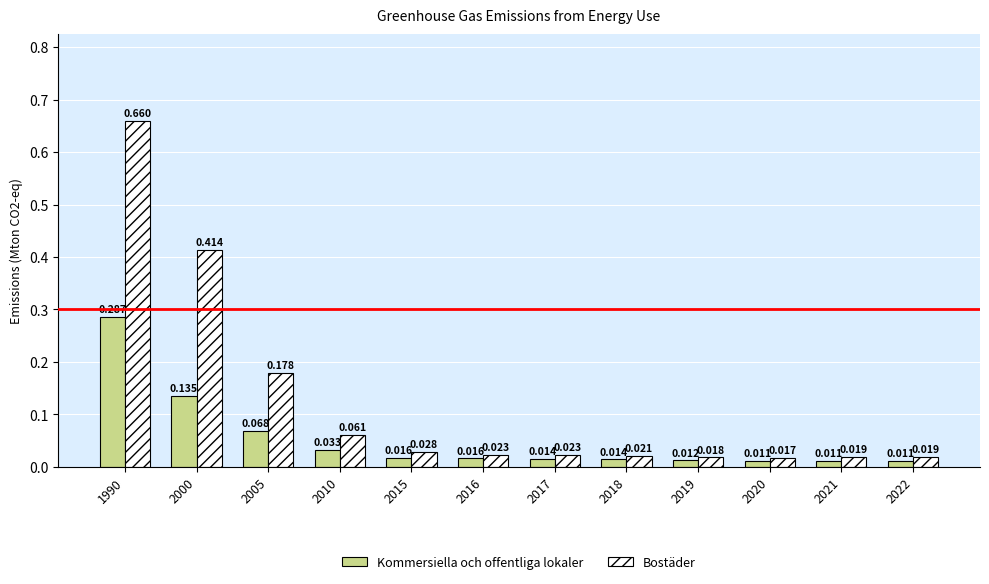

Count the number of data series in this chart.

2